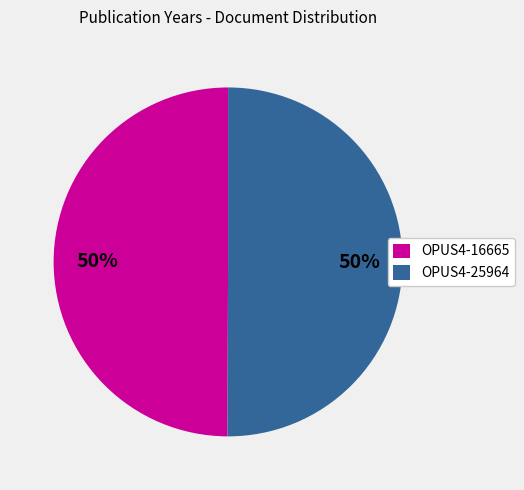

Approximately how many times larger is the value at OPUS4-25964 compared to OPUS4-16665?

1.0